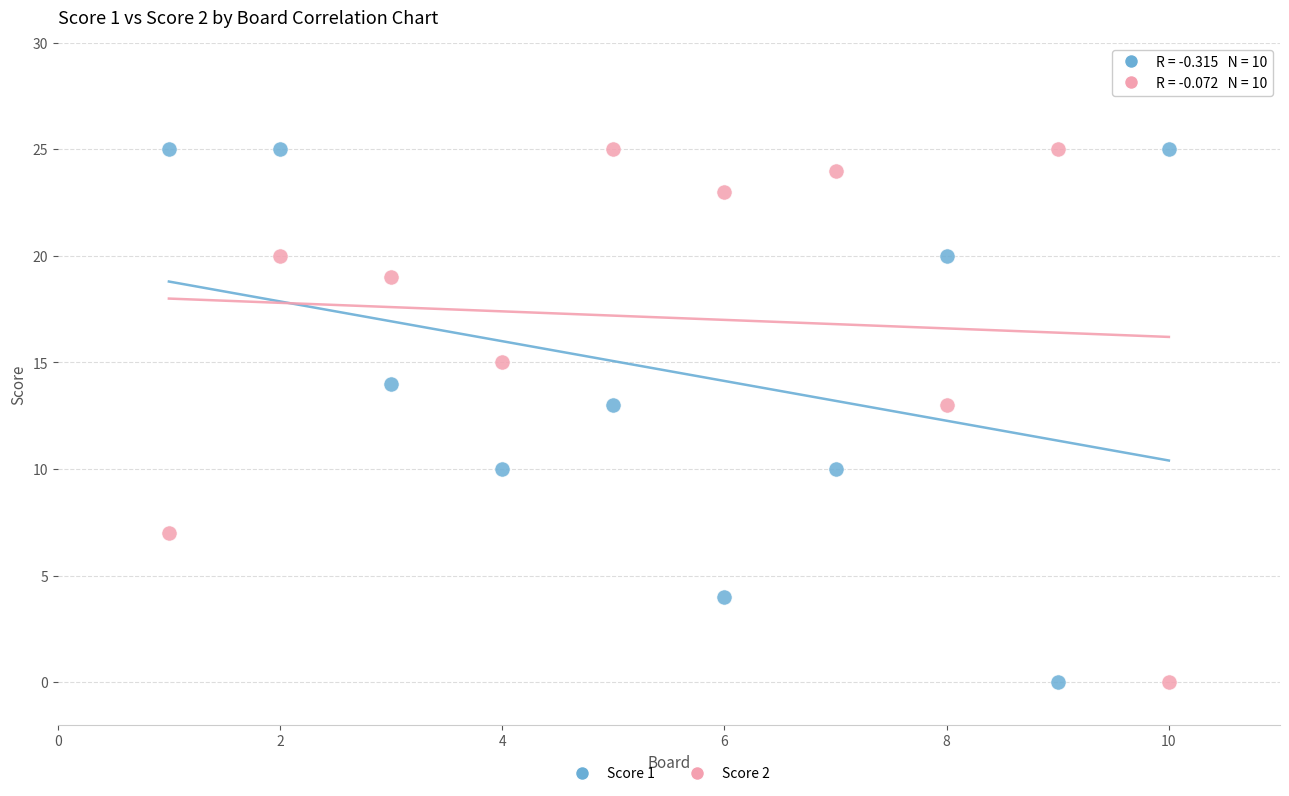

Across all data points, what is the range of X values (max minus min)?

9